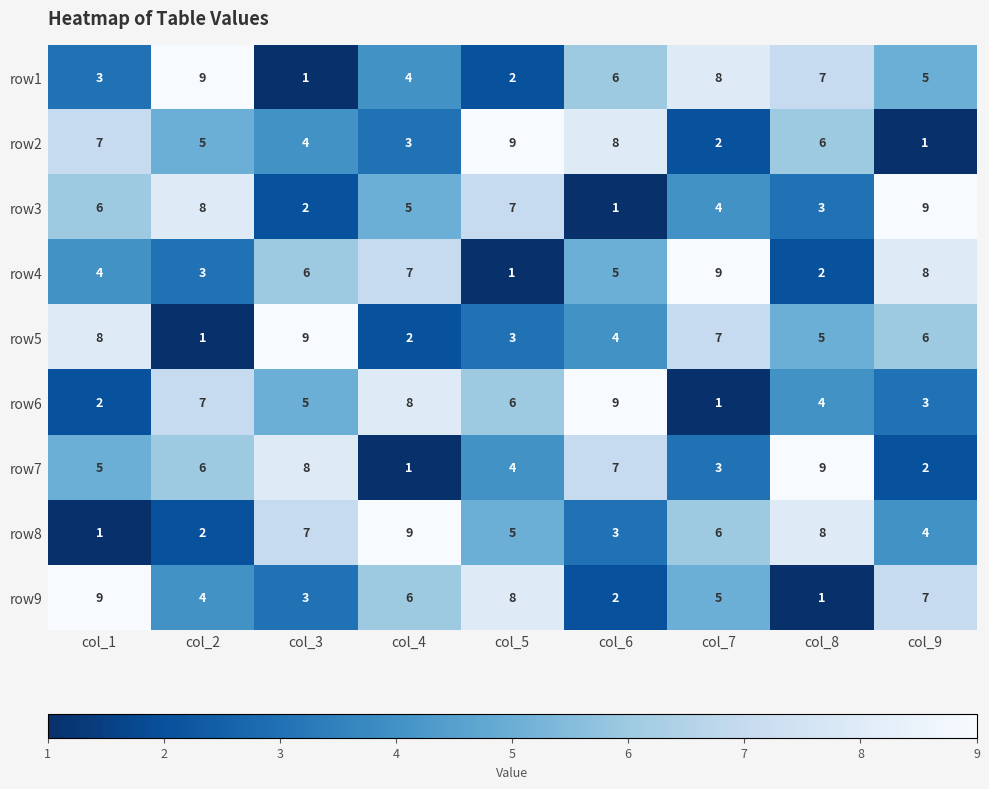

At col_1, list the series in order from largest to smallest.

row9, row5, row2, row3, row7, row4, row1, row6, row8